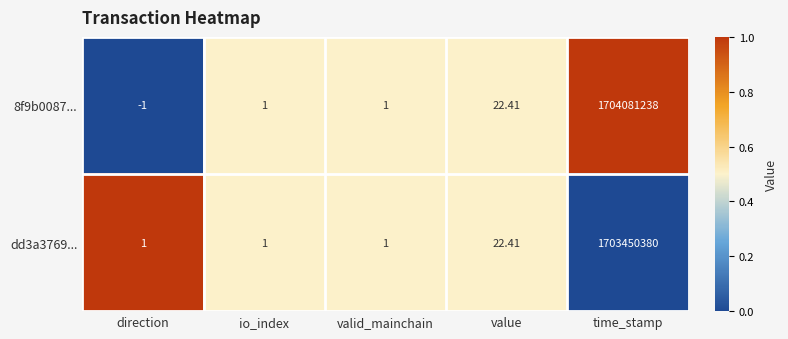

At which label is dd3a3769... closest to 851725190?

value